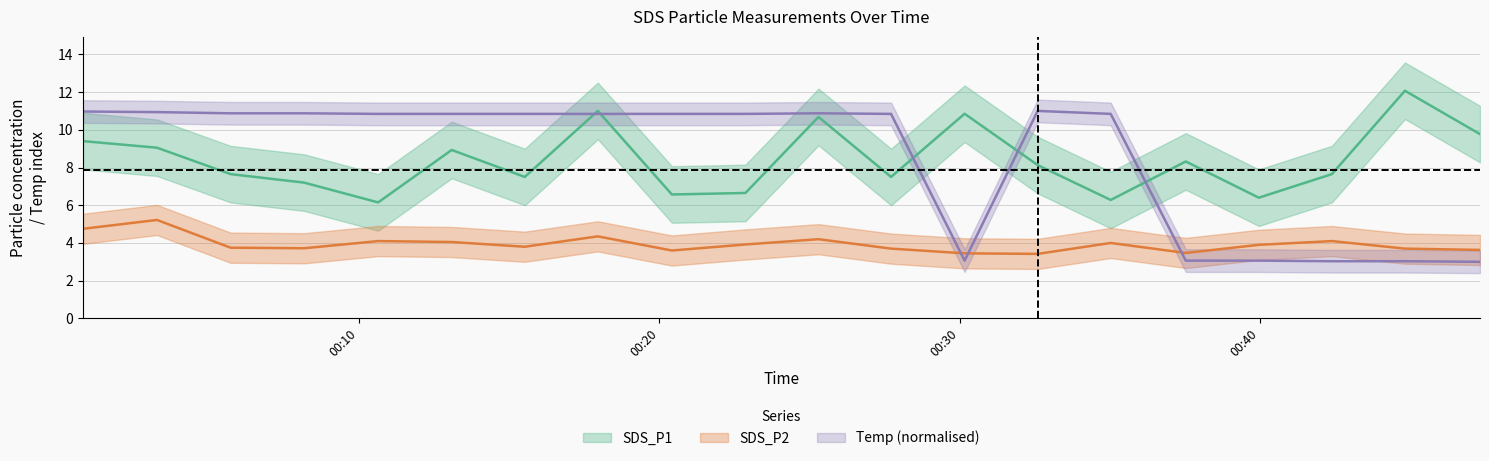

In SDS_P1, how many points are lower than both neighbors (excluding endpoints)?

6